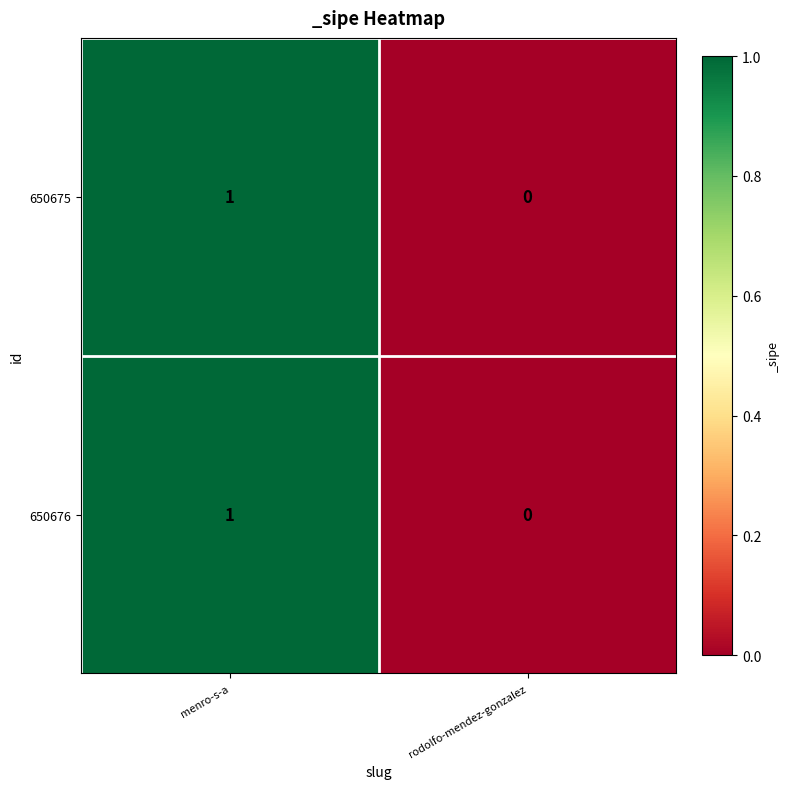

Is it true that 650676 equals 0 at menro-s-a?

False